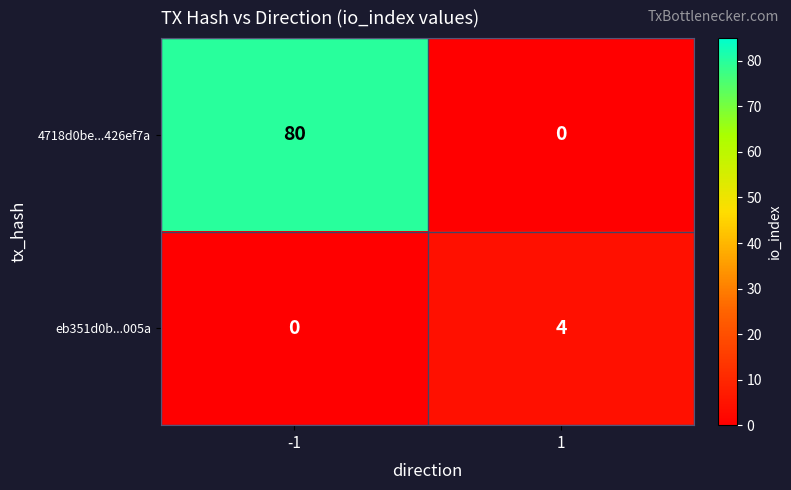

Between -1 and 1, which series saw the biggest shift?

4718d0be...426ef7a